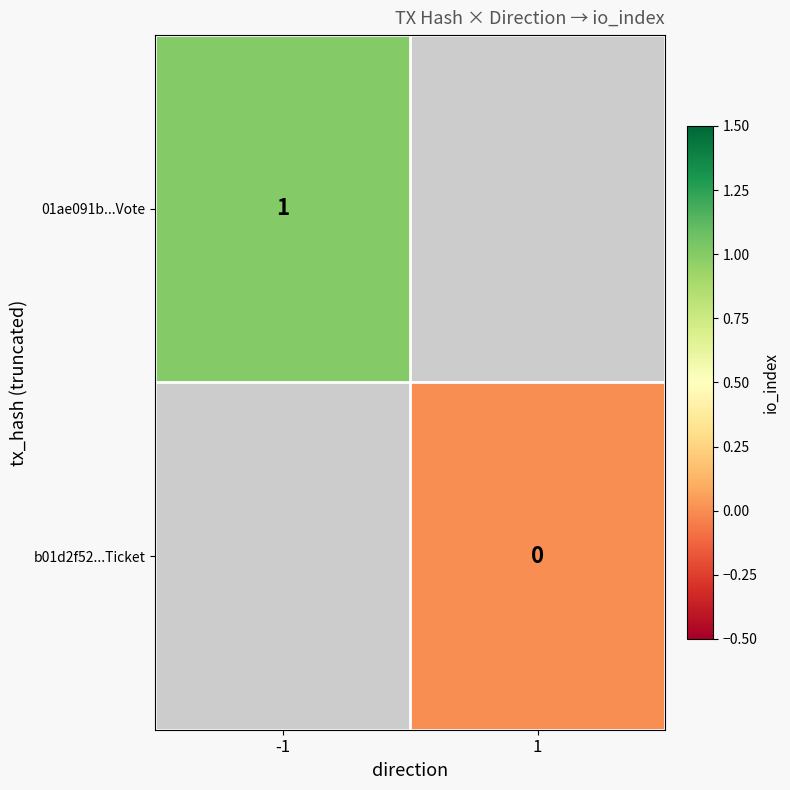

True or false: 01ae091b...Vote has a value of 1 at -1.

True